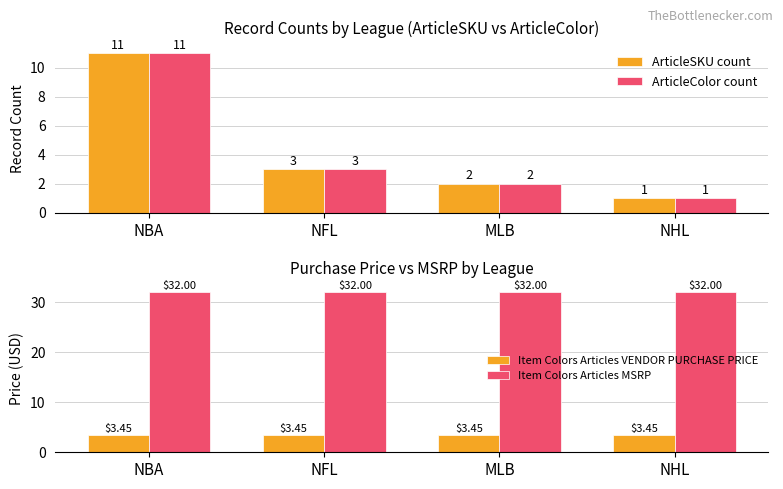

At which label is Item Colors Articles MSRP closest to 32?

NBA